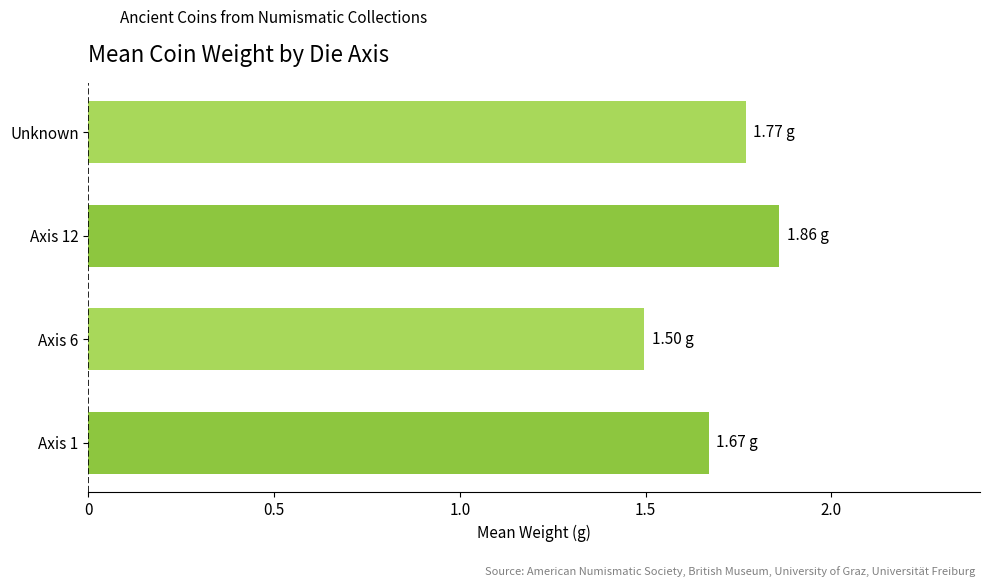

Rank the categories by value from lowest to highest.

Axis 6, Axis 1, Unknown, Axis 12